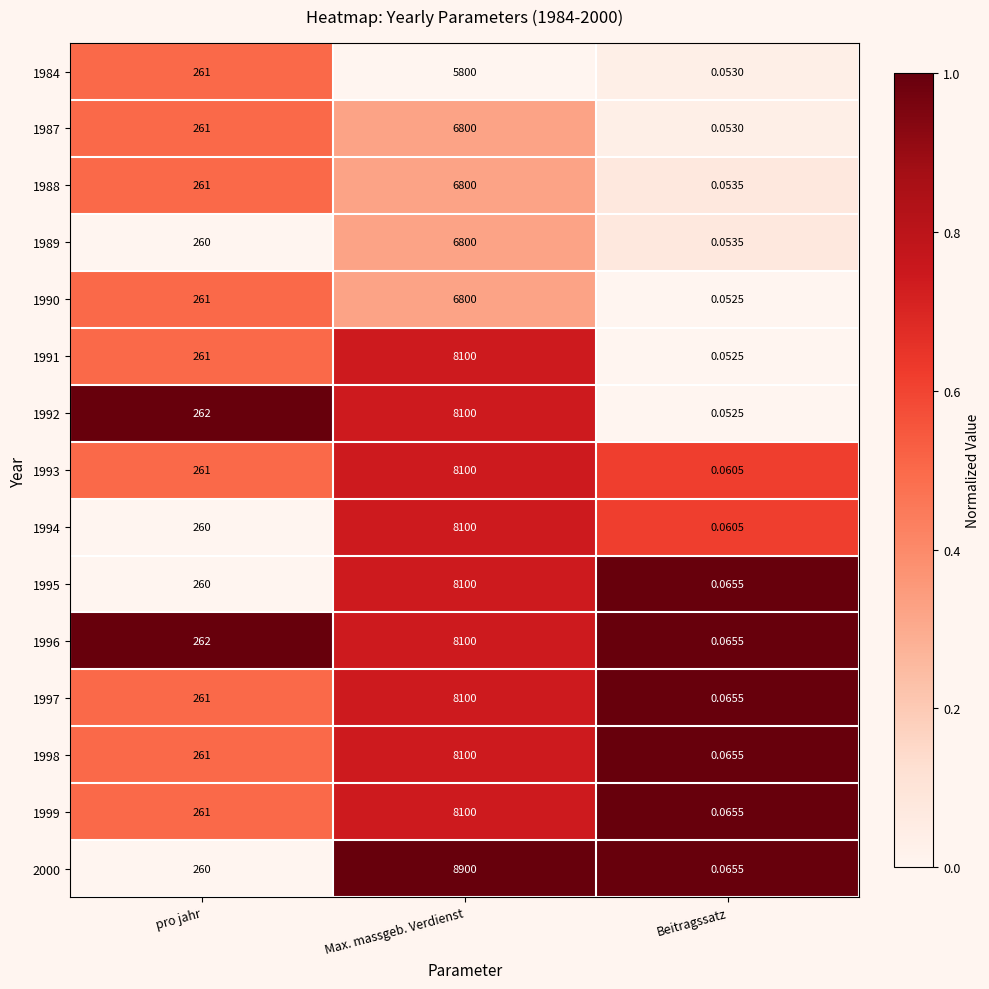

At which label does 1988 reach its minimum?

Beitragssatz